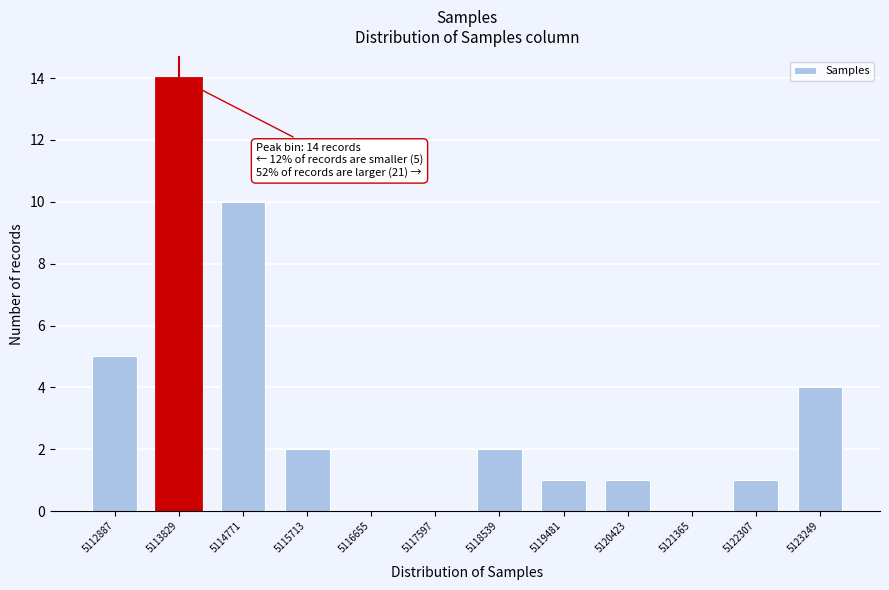

Reading left to right, transcribe all the data shown in this chart.

5112887=5	5113829=14	5114771=10	5115713=2	5116655=0	5117597=0	5118539=2	5119481=1	5120423=1	5121365=0	5122307=1	5123249=4